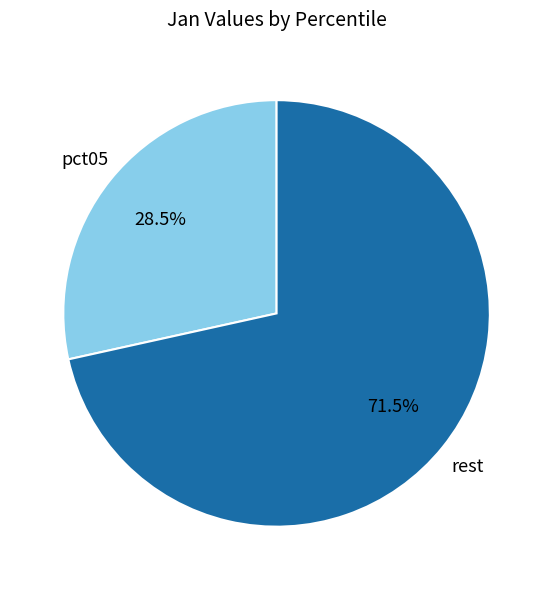

Which slice is the largest?

rest